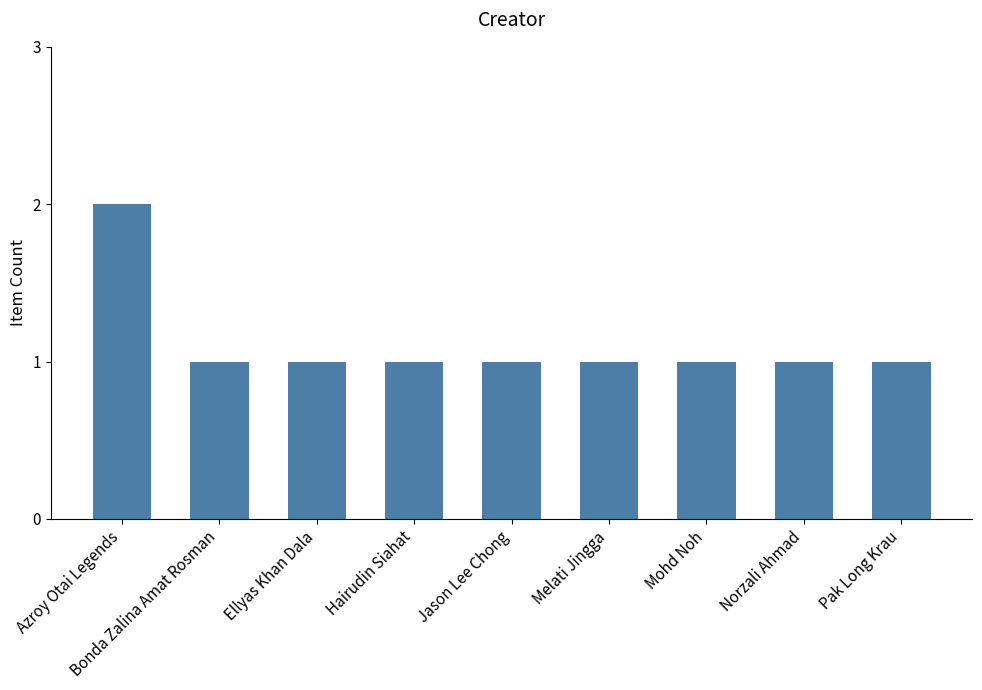

Which label corresponds to the largest value in the chart?

Azroy Otai Legends